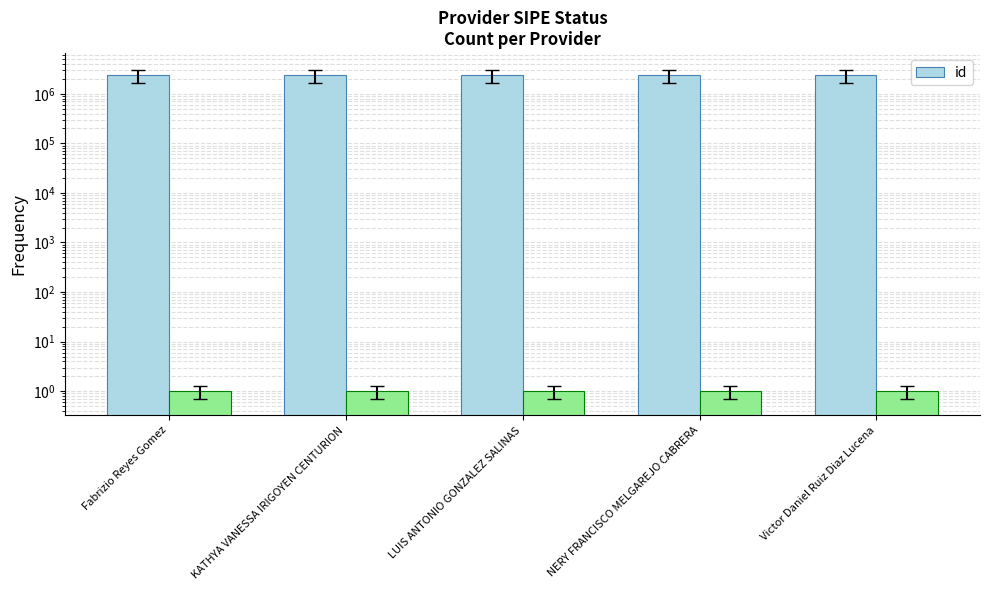

What is the value of the 5th bar from the left?

2367224